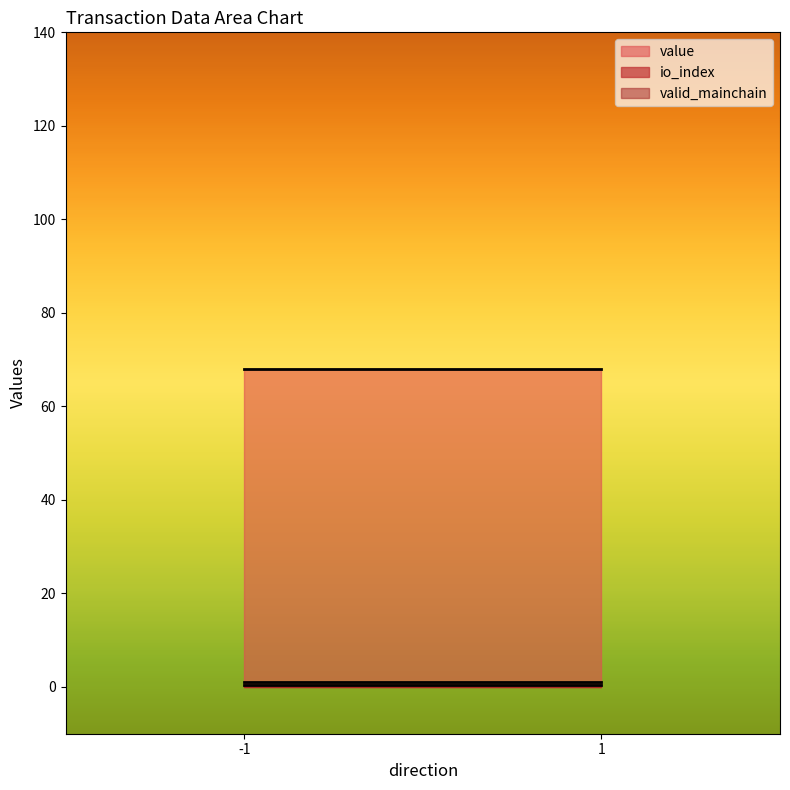

Which series has the largest total across all categories?

value